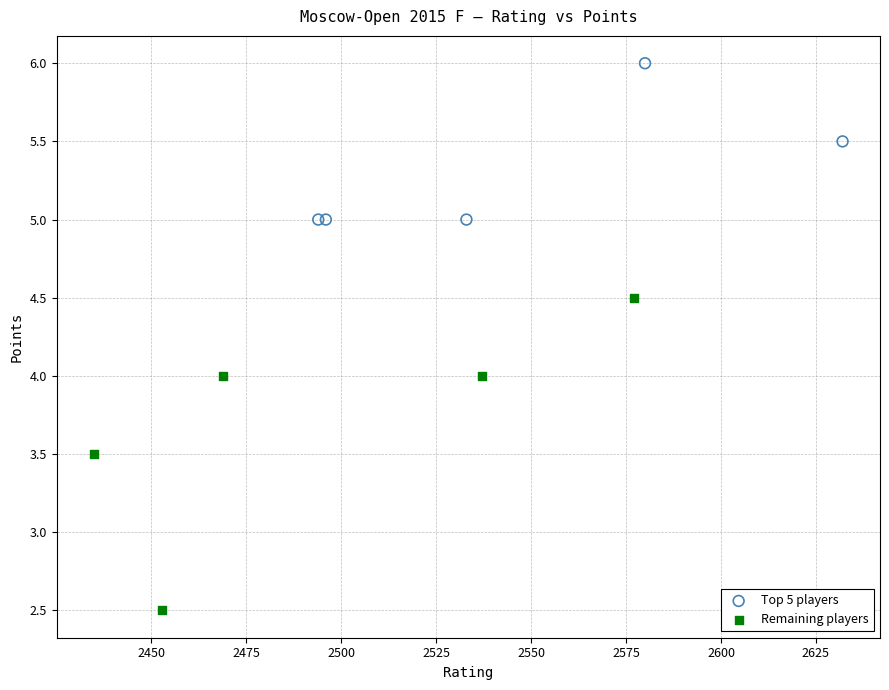

Which series contains the highest Y value?

Top 5 players